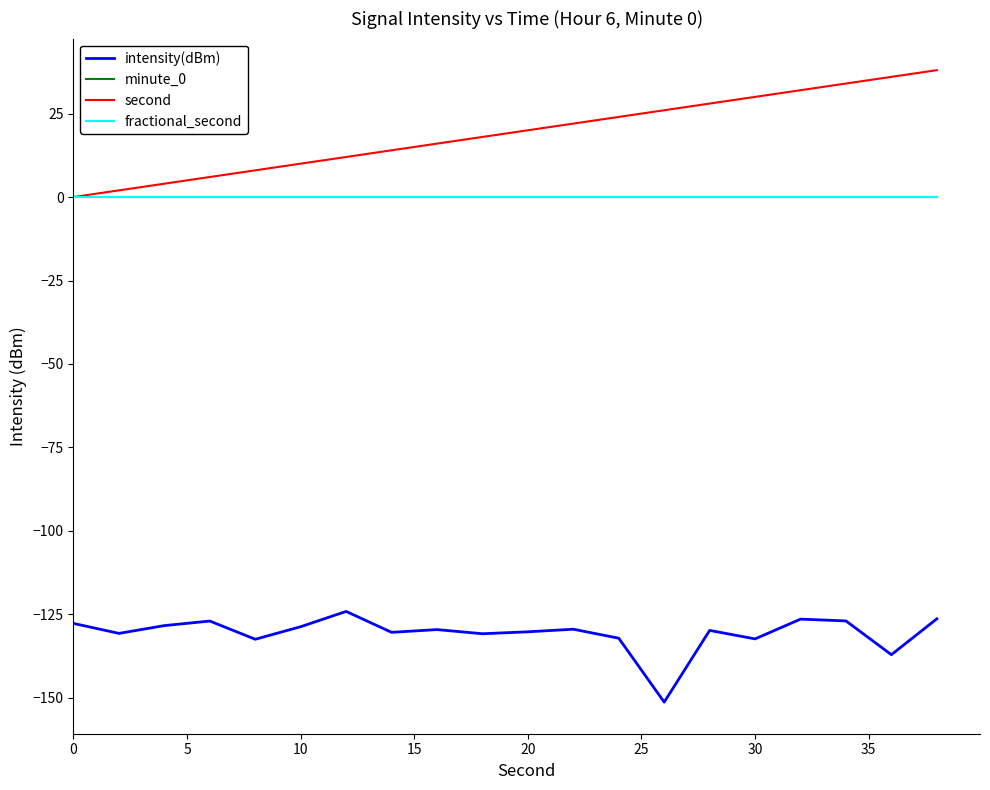

Does the chart have visible grid lines?

No